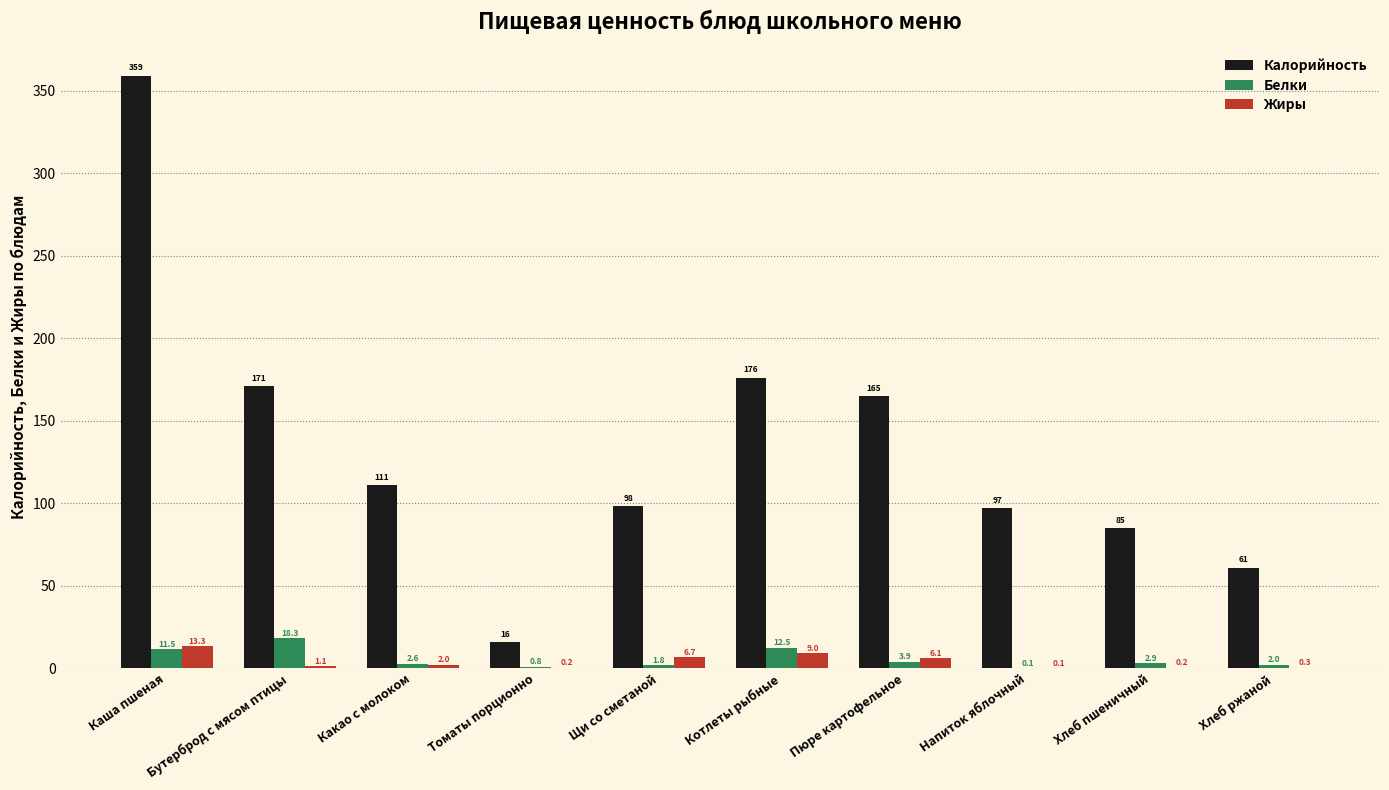

What is the sum of all Жиры values?

39.0